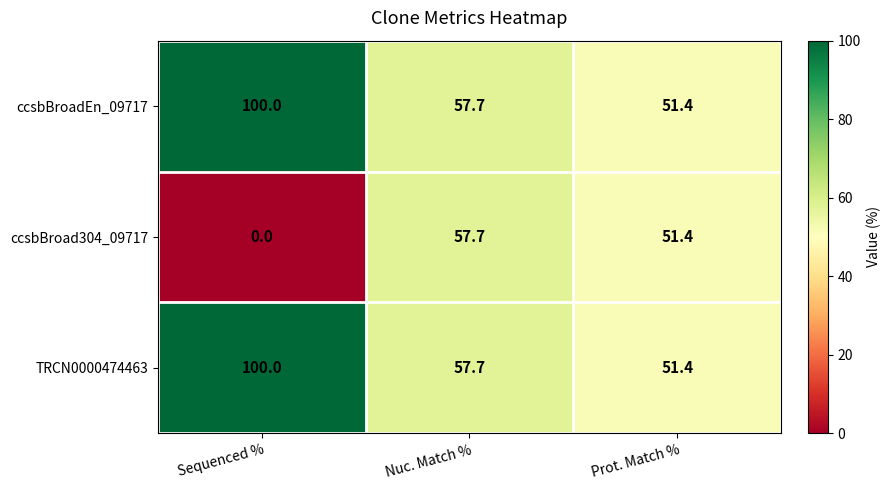

At how many categories does at least one series exceed 4?

3